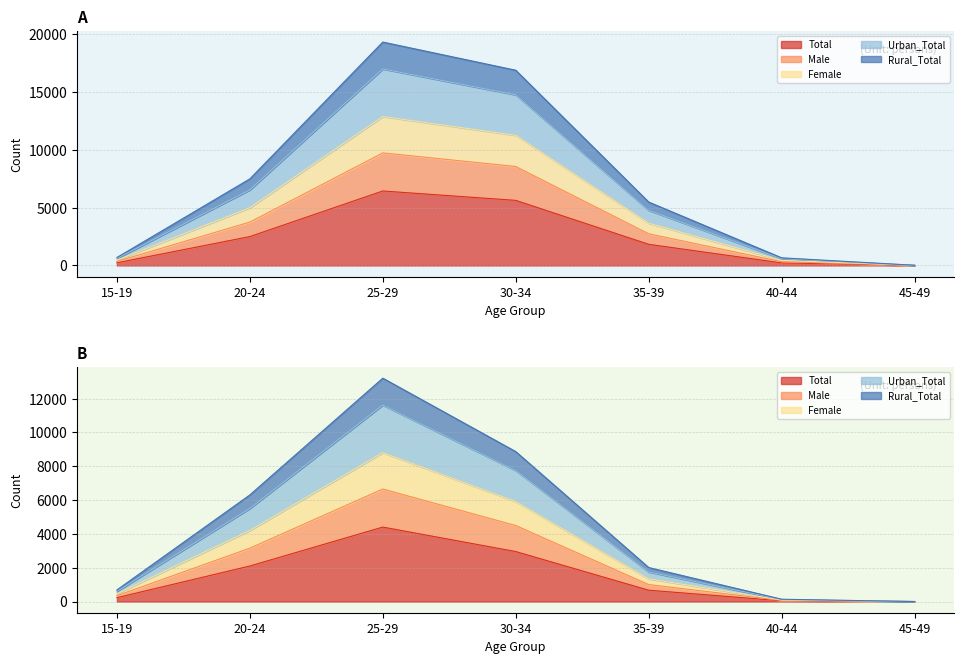

Is it true that Female equals 7175 at 35-39?

False